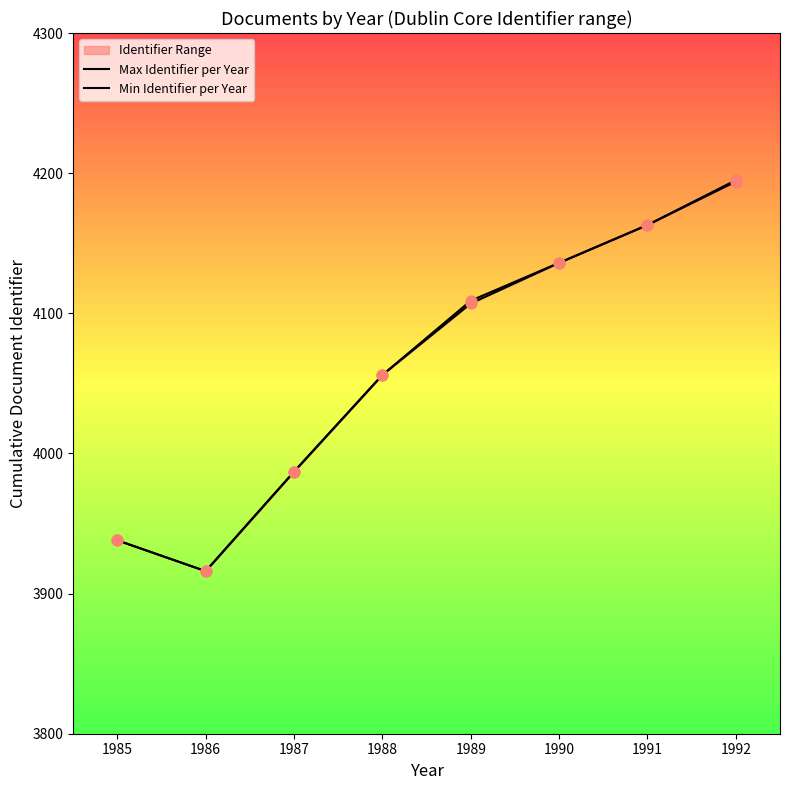

Which series has the largest total across all categories?

Max Identifier per Year